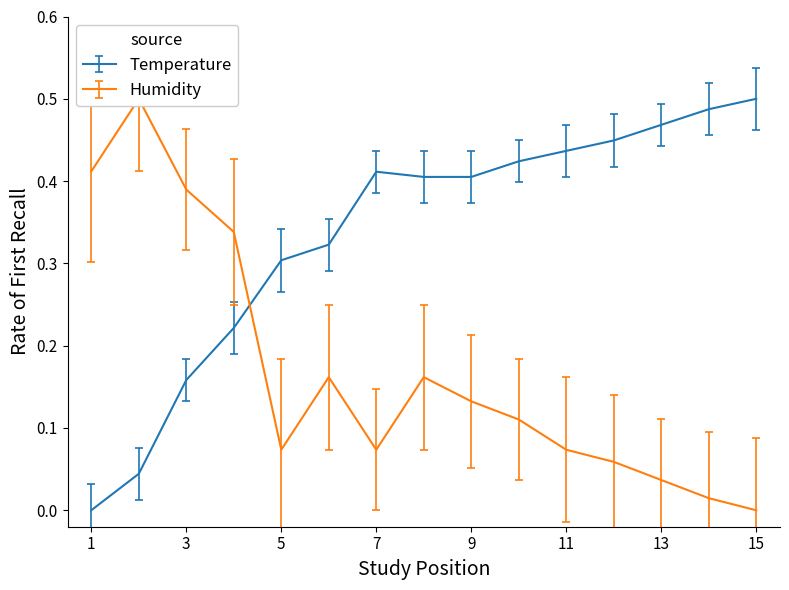

What is the value of the Humidity point at the 11th from the left?

0.1